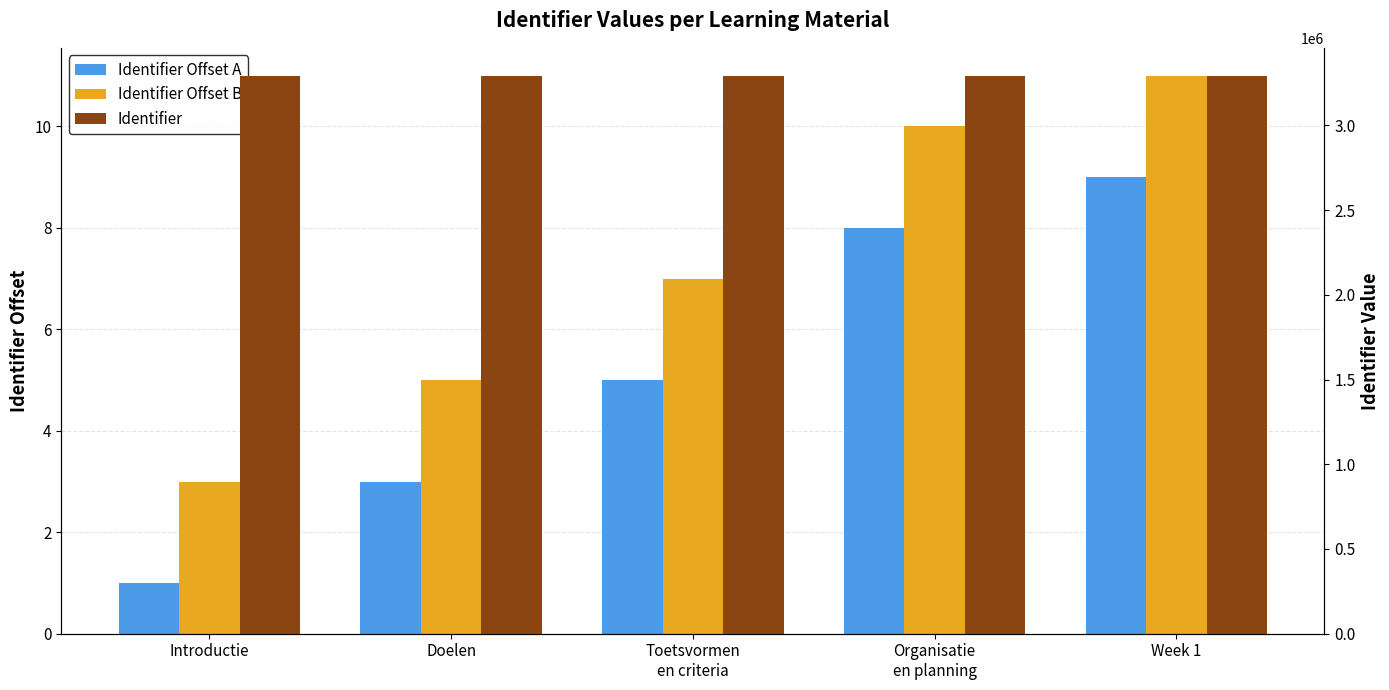

At which label is Identifier Offset A closest to 5?

Toetsvormen
en criteria